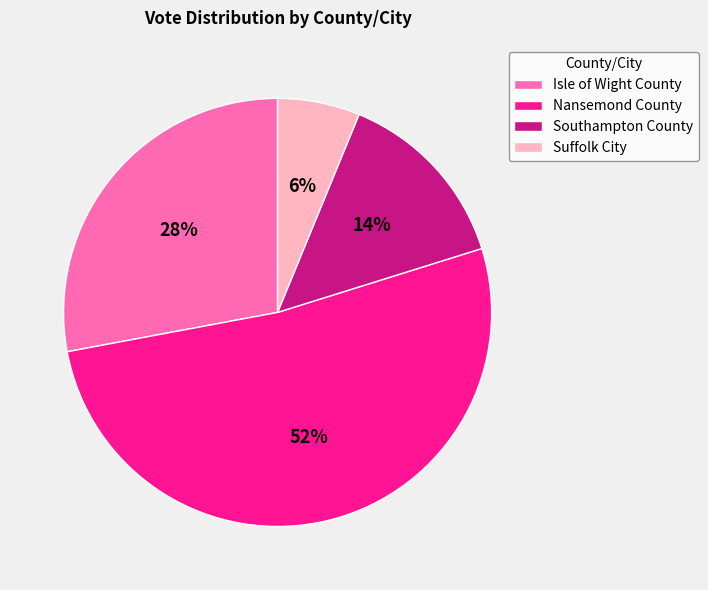

True or false: Nansemond County accounts for 52% of the total.

True